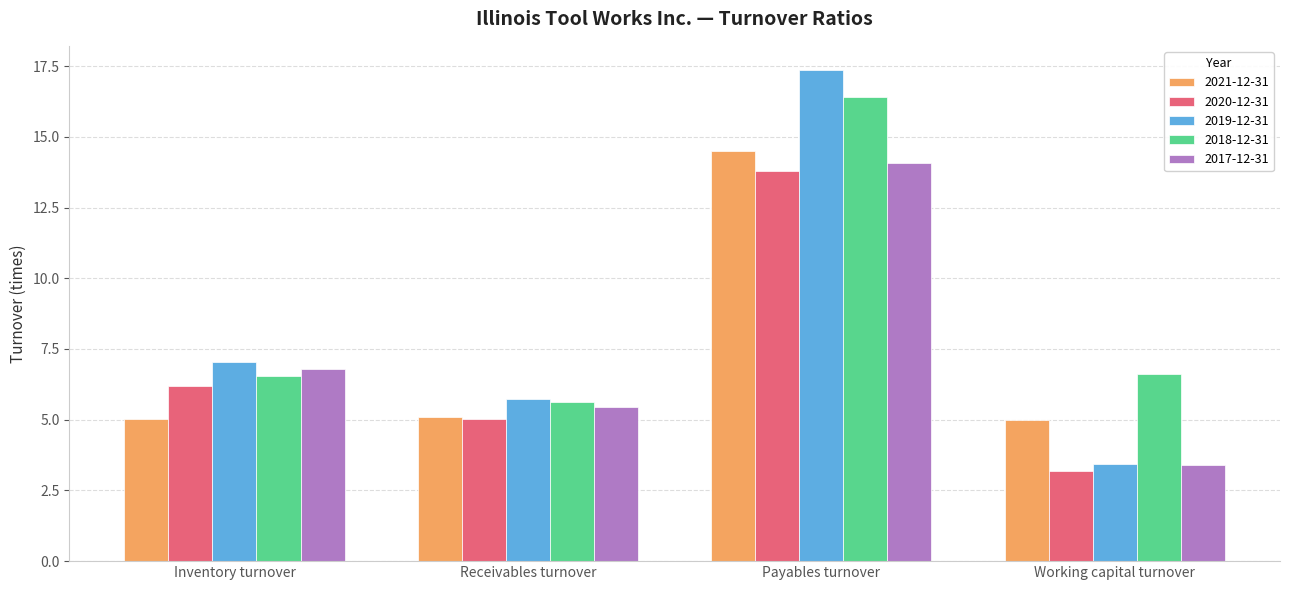

What is the sum of all 2019-12-31 values?

33.6